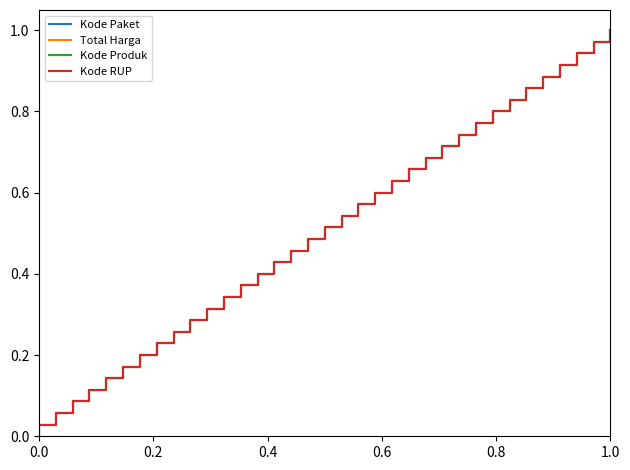

At which category is the sum across all series the highest?

1.0